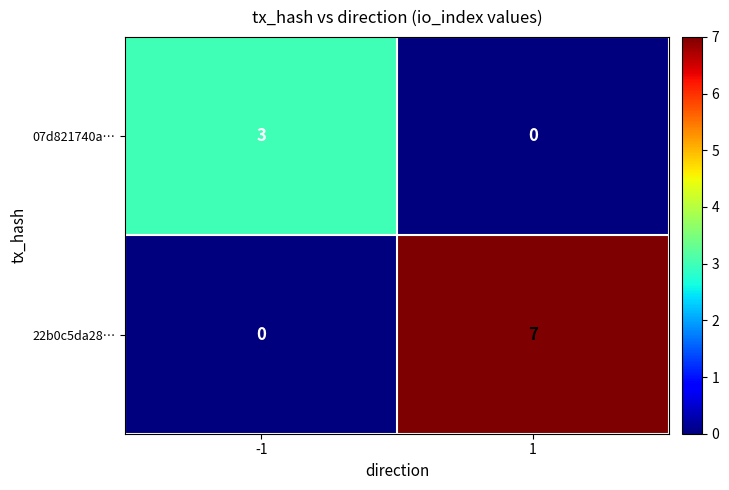

List the series in order of their overall mean, lowest first.

07d821740a…, 22b0c5da28…